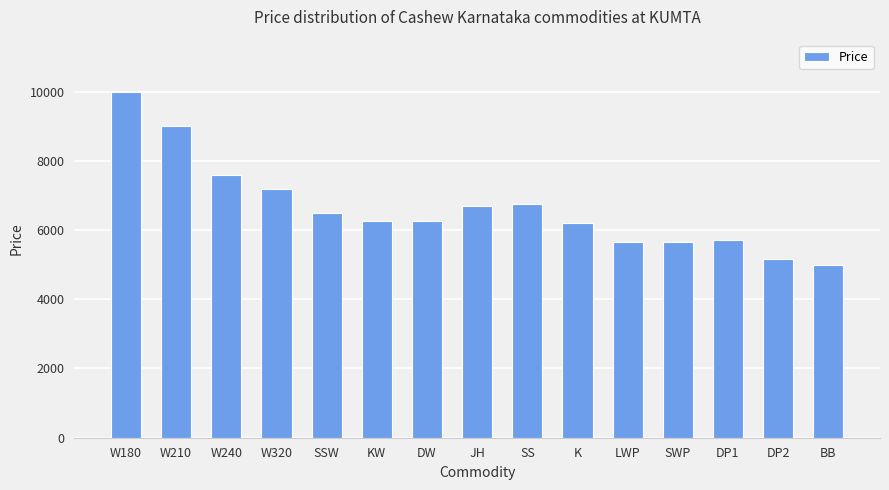

Which label corresponds to the largest value in the chart?

W180